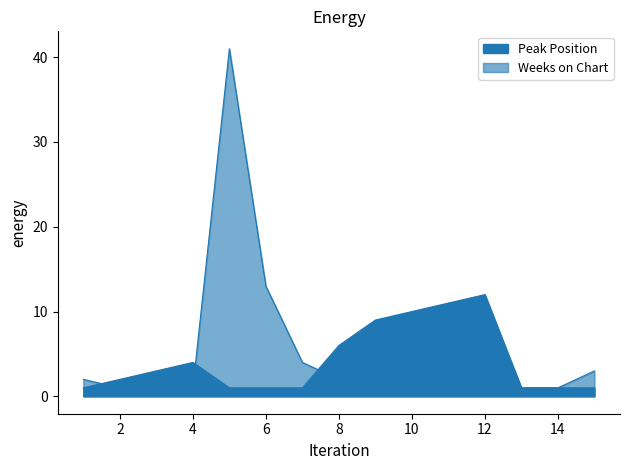

Where is the first local maximum for Peak Position?

4